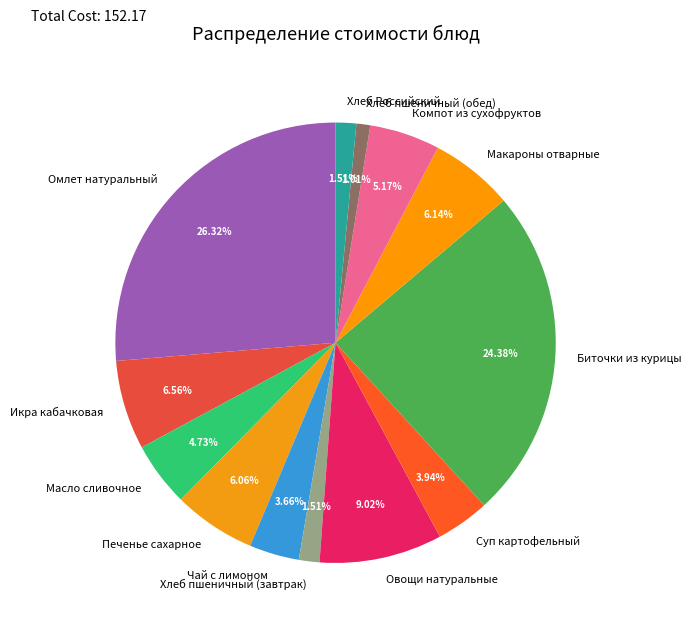

What percentage do Хлеб пшеничный (завтрак) and Биточки из курицы together represent?

25.9%